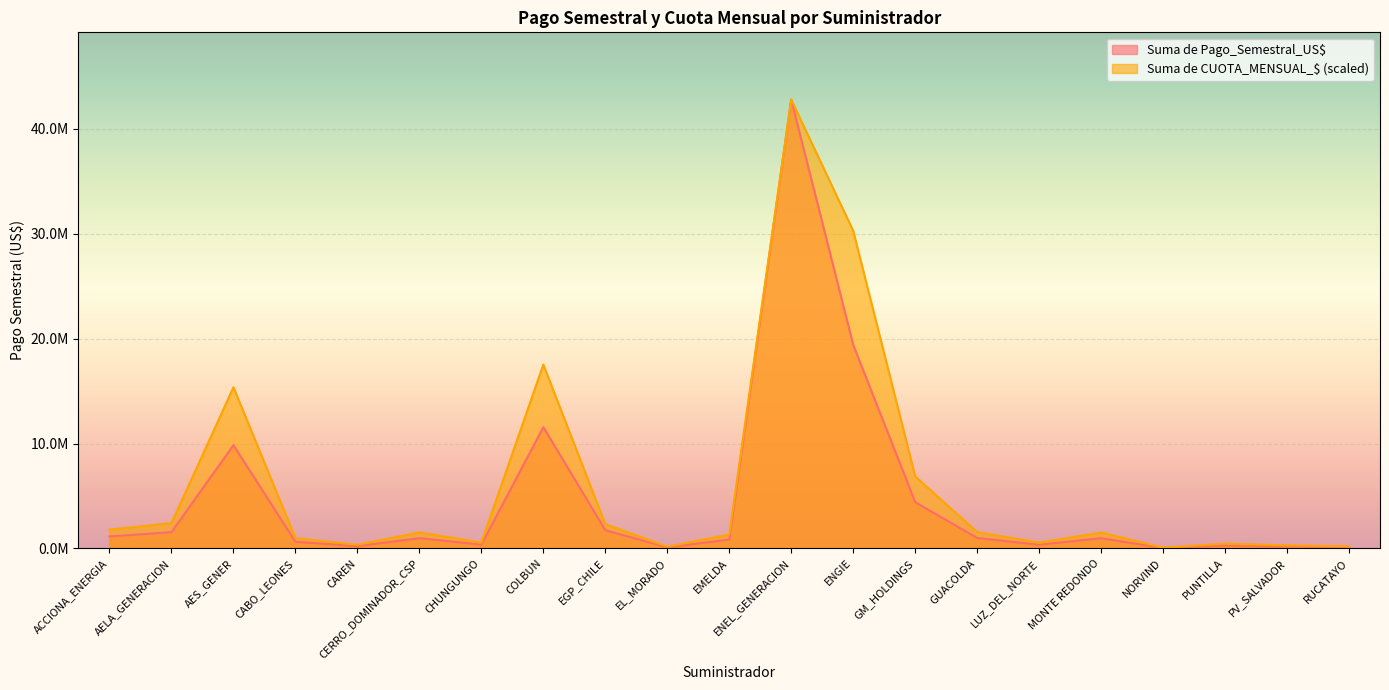

Which category has the highest value in the Suma de Pago_Semestral_US$ series?

ENEL_GENERACION